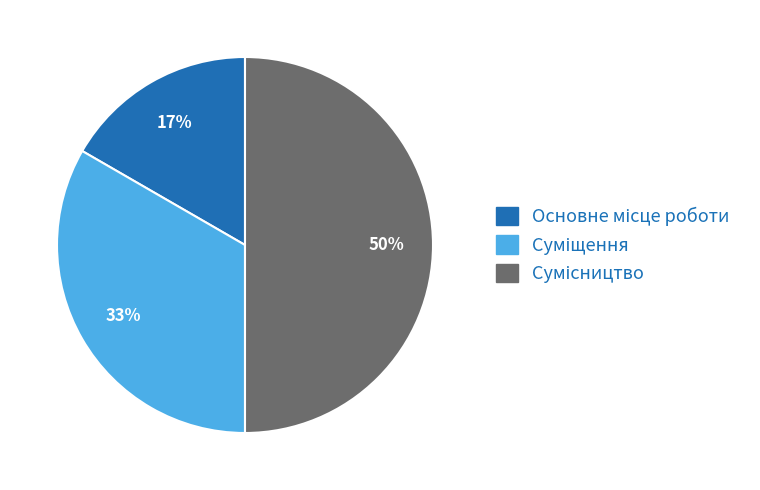

To the nearest percent, what is the average slice percentage?

33%